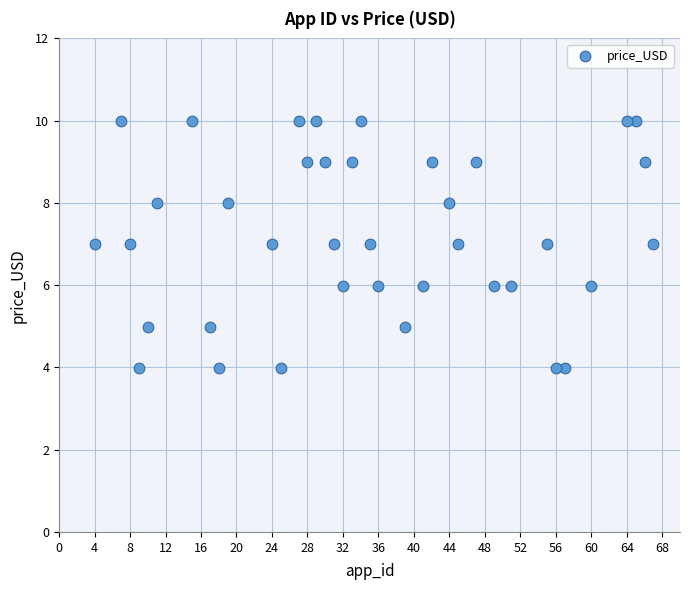

What is the range of Y values (max minus min)?

6.0